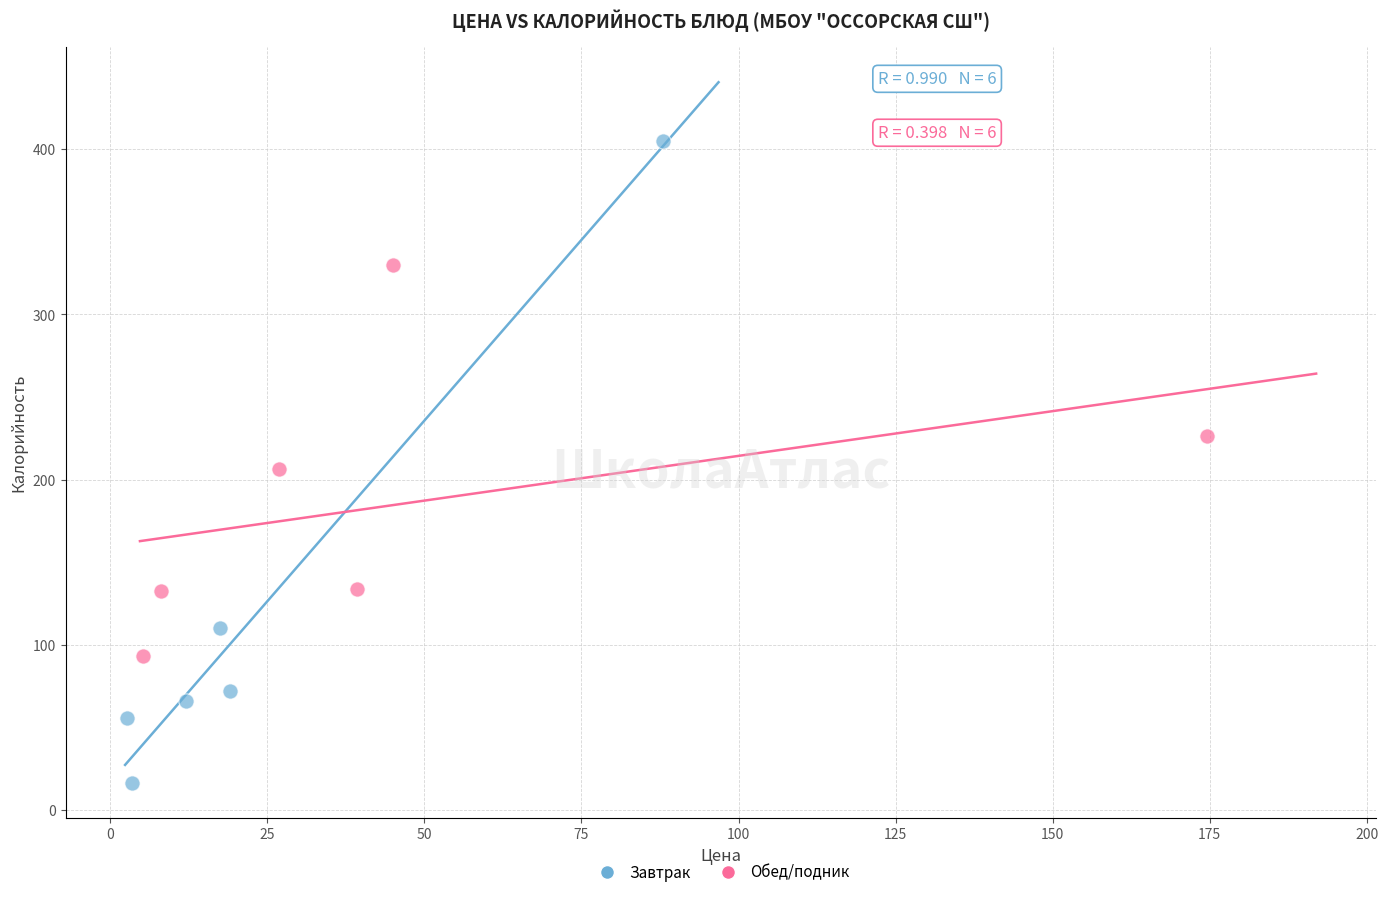

Which series contains the highest Y value?

Завтрак